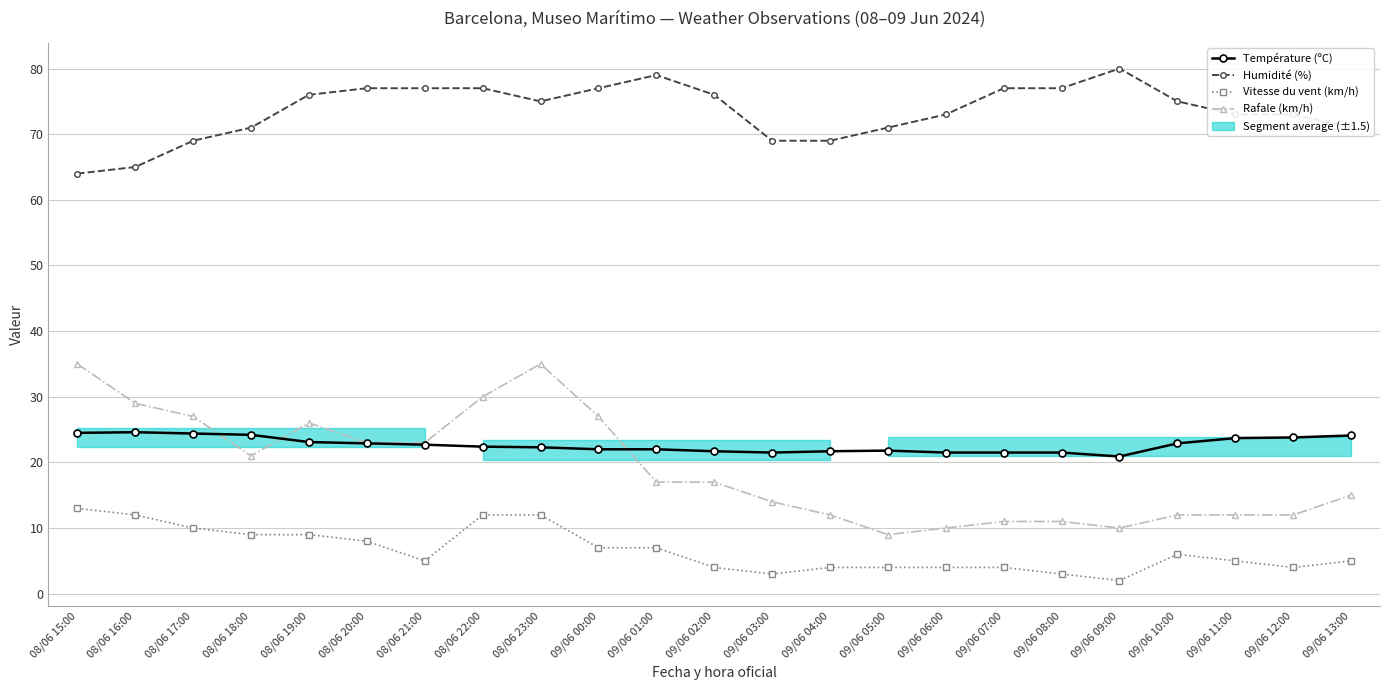

What value does the Température (ºC) series have at 09/06 02:00?

21.7